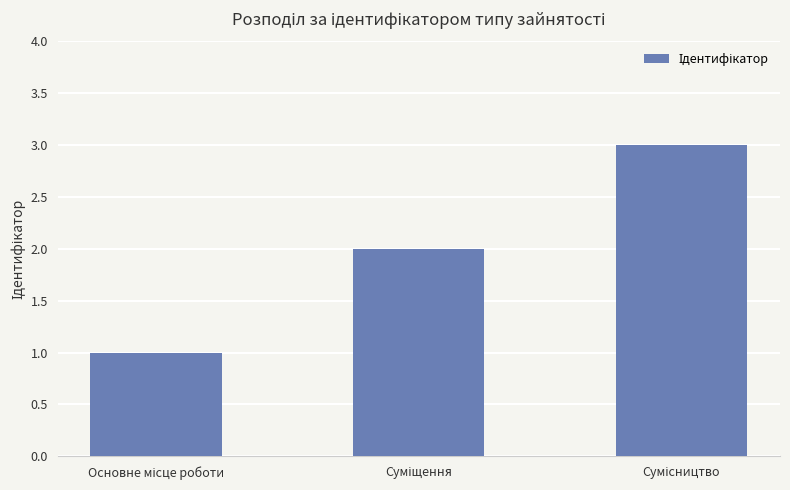

What is the sum of all values?

6